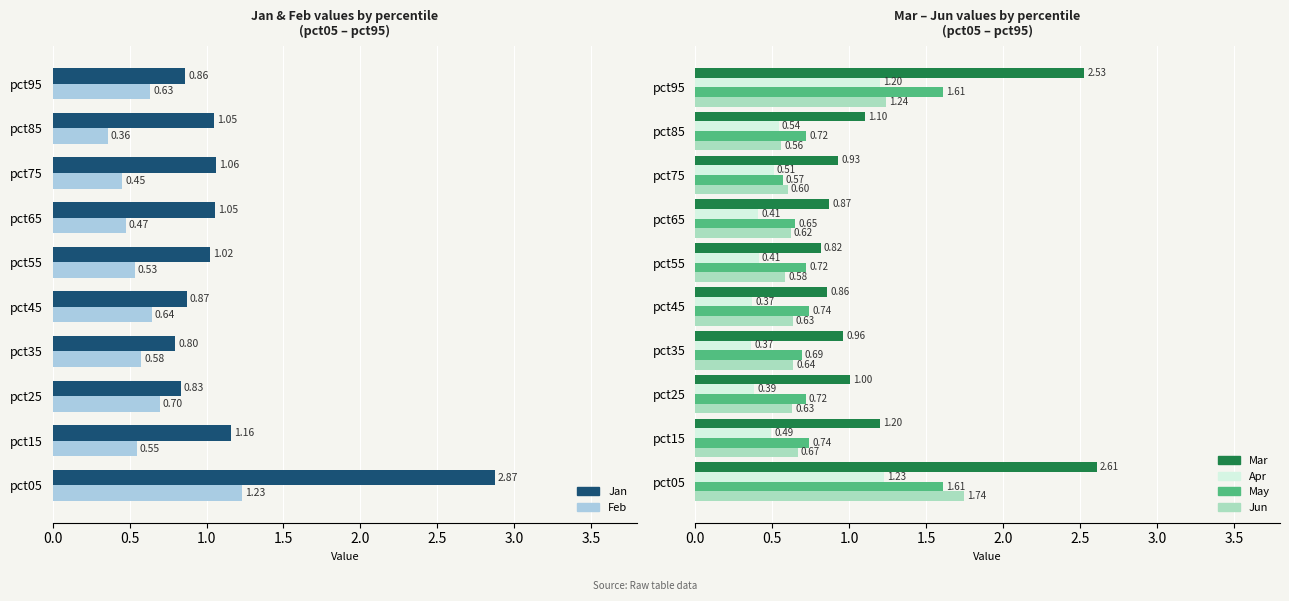

What is the label of the 6th bar from the right?

2.0